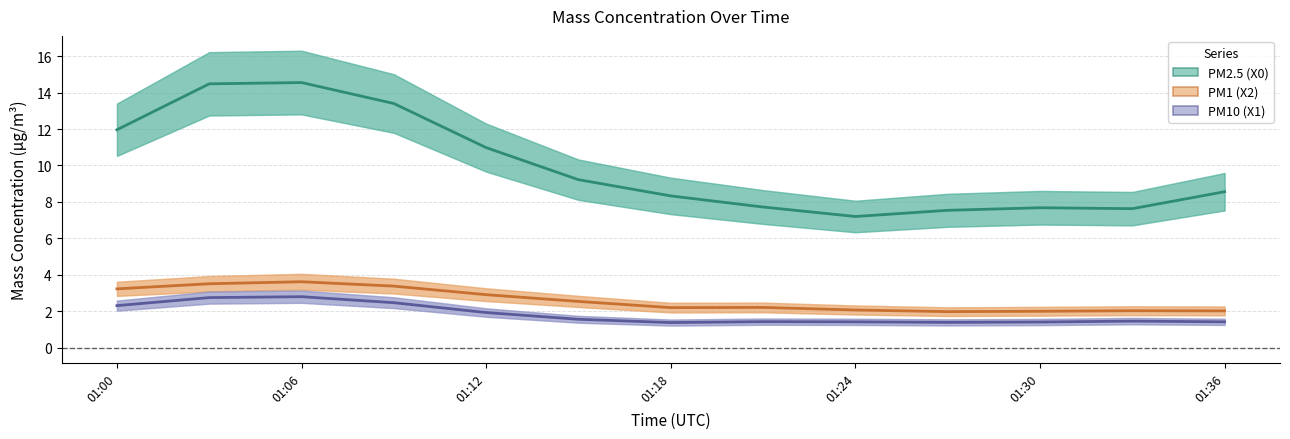

Reading left to right, transcribe all the data shown in this chart.

PM2.5 (X0): 12.0	14.5	14.6	13.4	11.0	9.2	8.3	7.7	7.2	7.5	7.7	7.6	8.6
PM1 (X2): 3.2	3.5	3.6	3.4	2.9	2.5	2.2	2.2	2.1	2.0	2.0	2.0	2.0
PM10 (X1): 2.3	2.8	2.8	2.5	1.9	1.6	1.4	1.4	1.4	1.4	1.4	1.5	1.4